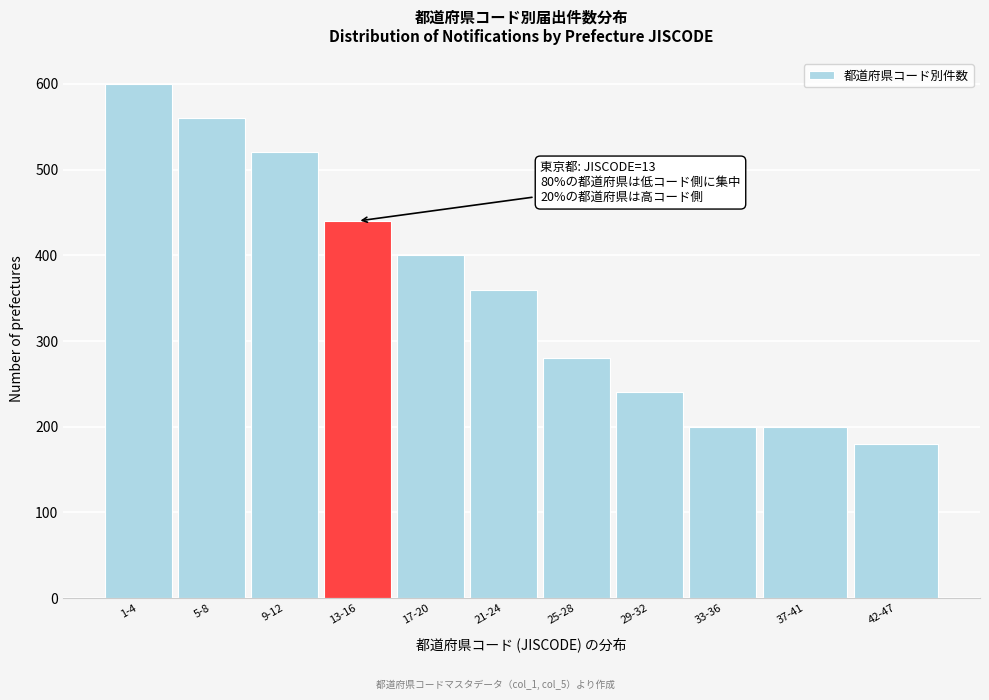

Reading right to left, transcribe all the data shown in this chart.

180	200	200	240	280	360	400	440	520	560	600